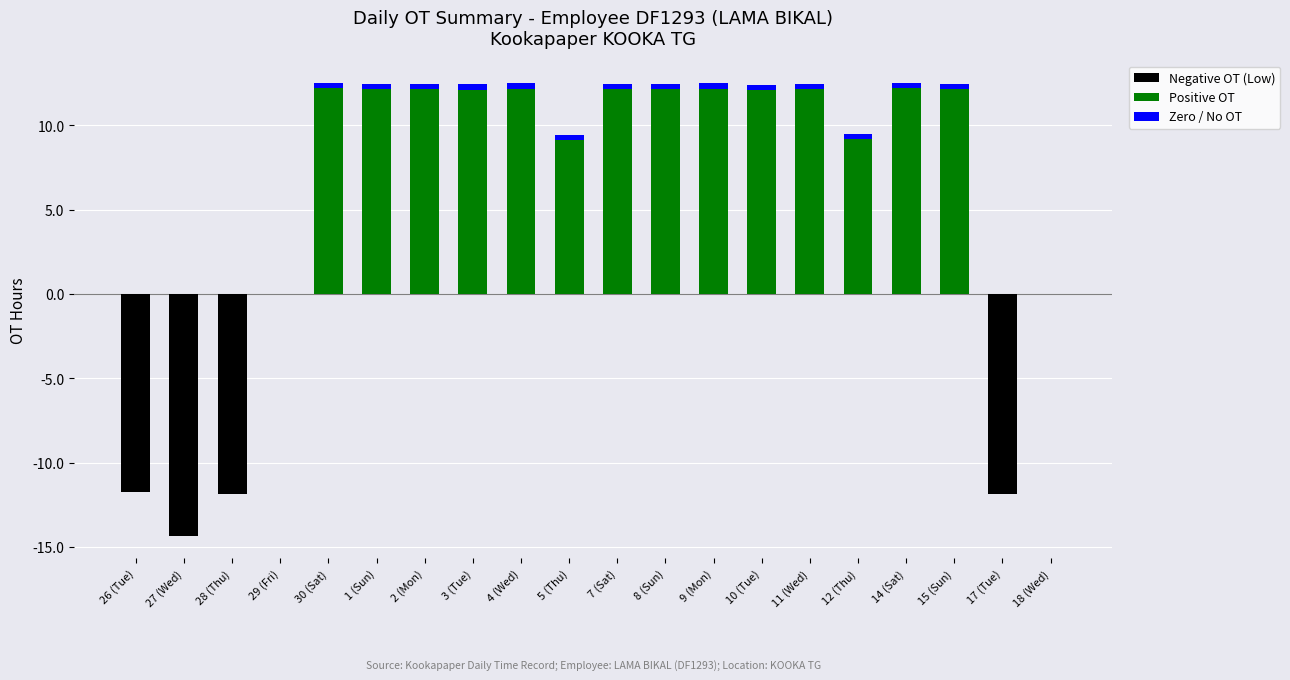

What is the maximum value shown in the chart?

12.2